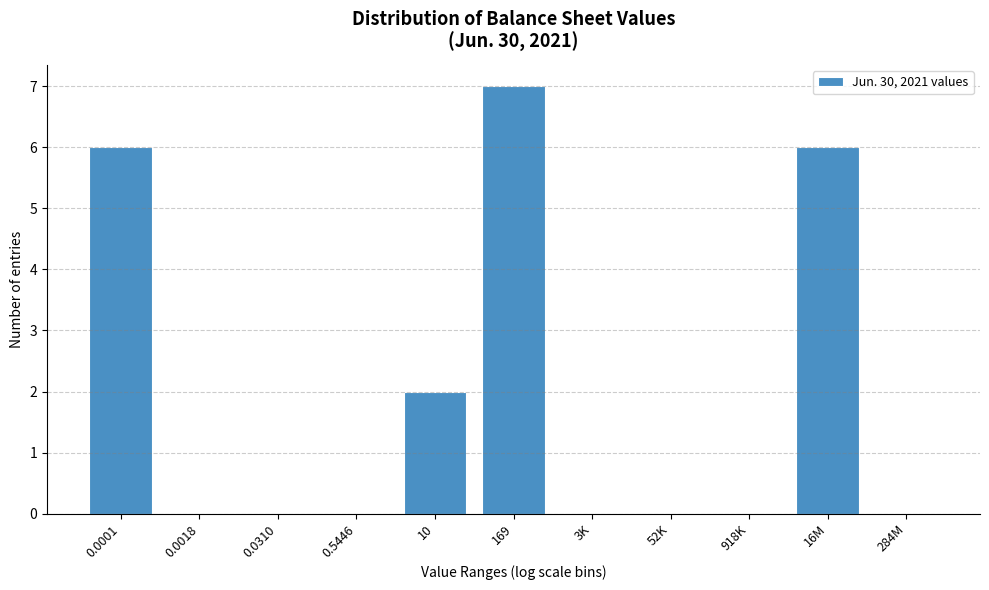

Reading left to right, list all the values displayed in this chart.

0.0001=6	0.0018=0	0.0310=0	0.5446=0	10=2	169=7	3K=0	52K=0	918K=0	16M=6	284M=0